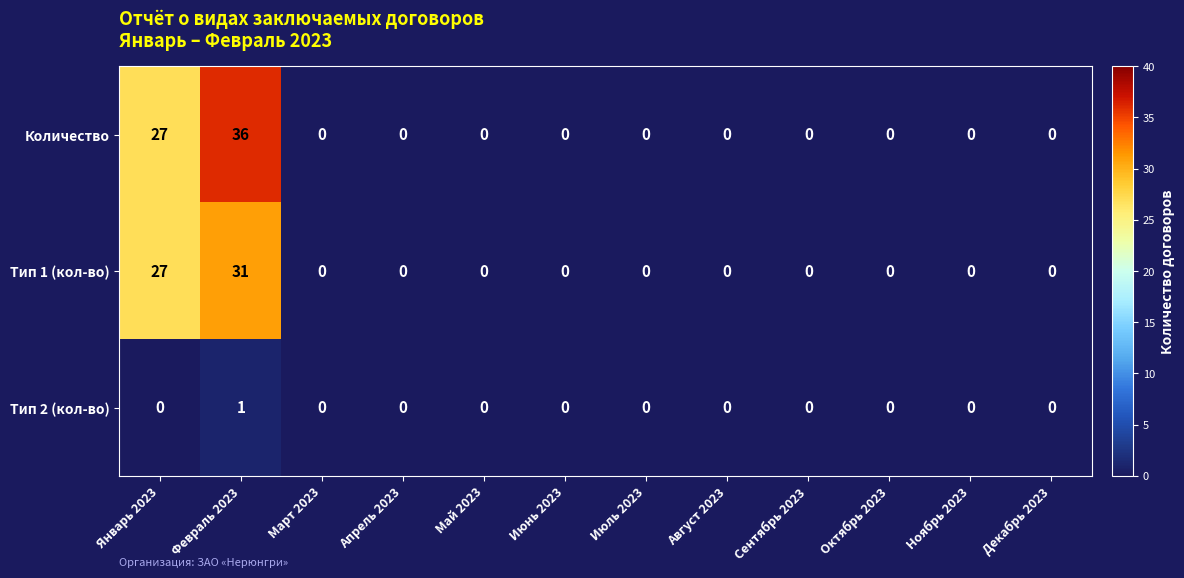

What is the spread (max minus min) of values at Февраль 2023?

35